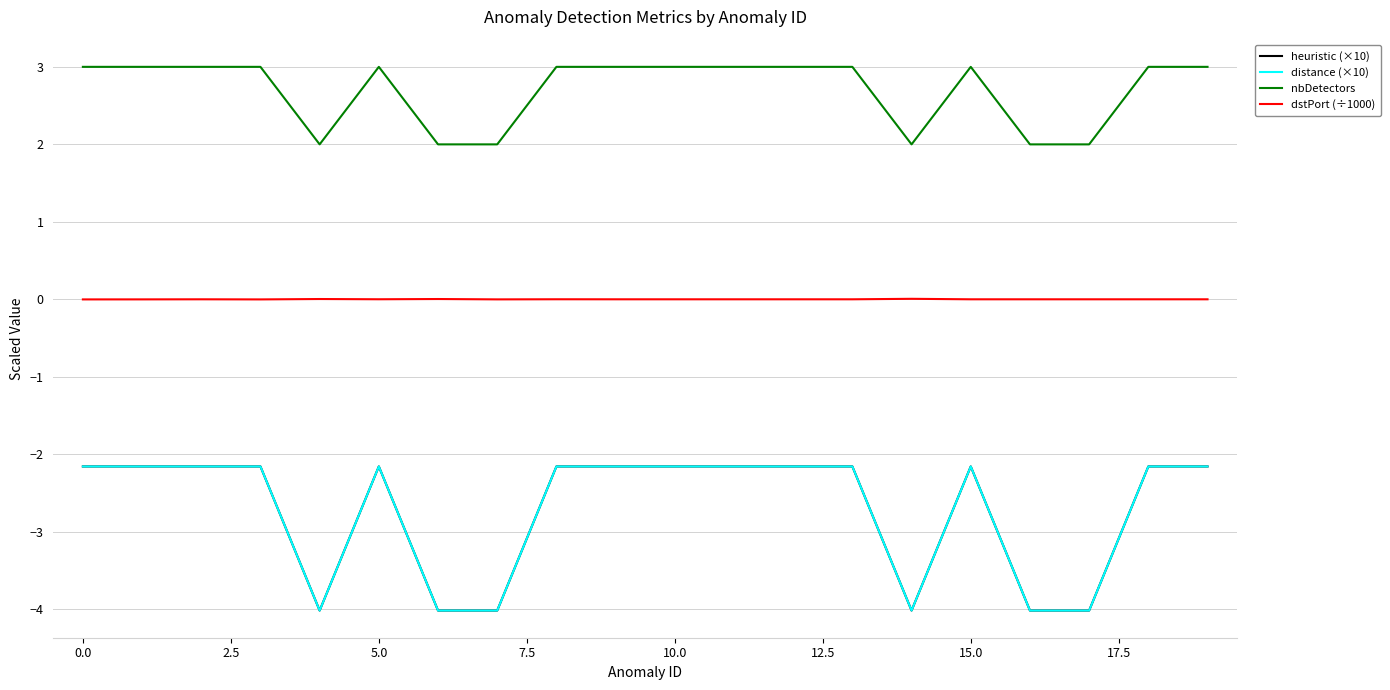

Is this an area chart (filled region under the line)?

No